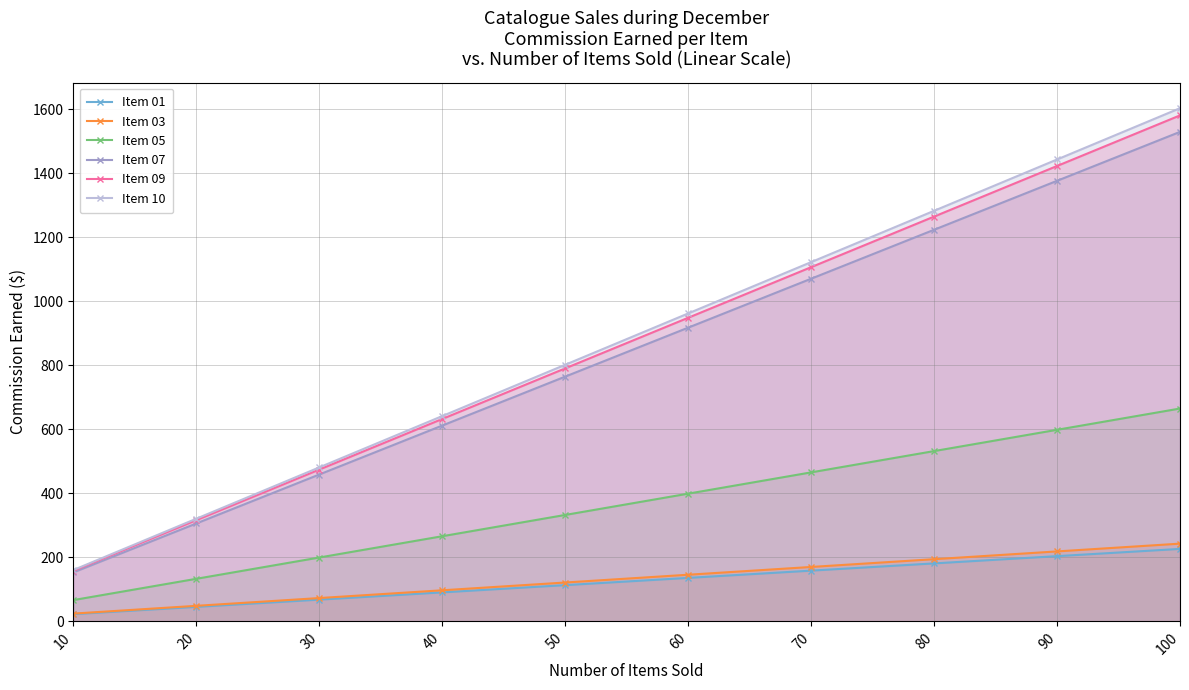

What is the minimum value shown in the chart?

22.6